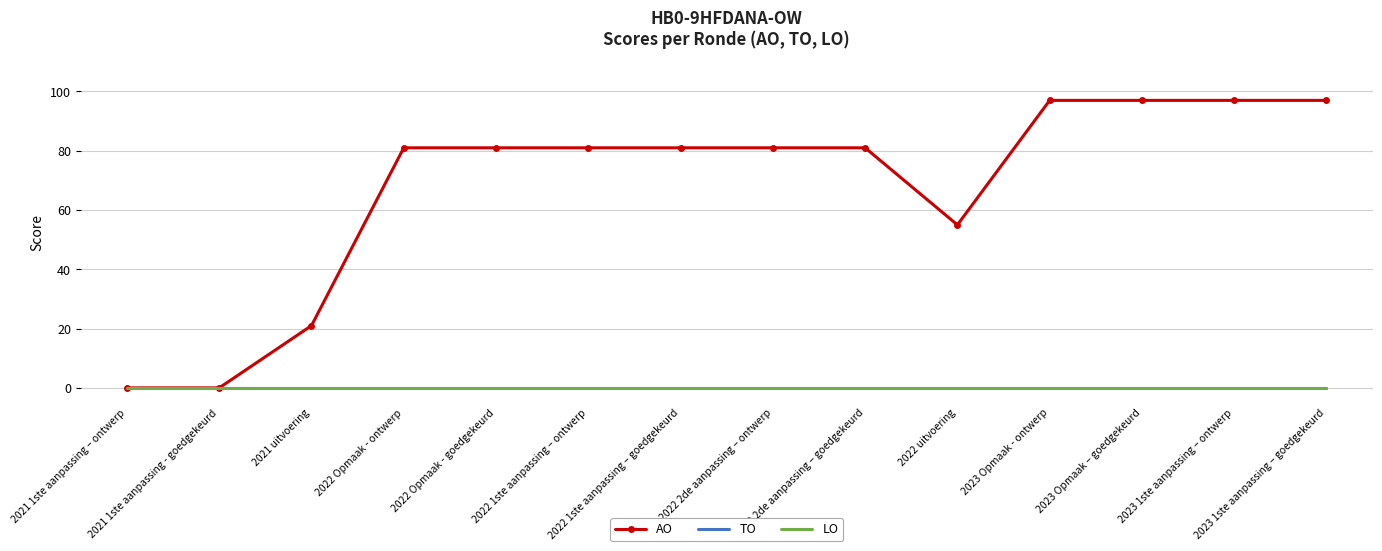

Where is TO nearest to the value 0?

2021 1ste aanpassing – ontwerp